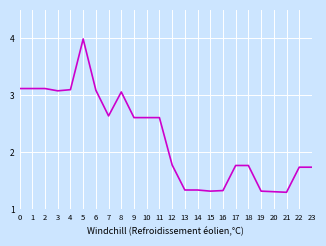

Between 6 and 14, which is larger?

6